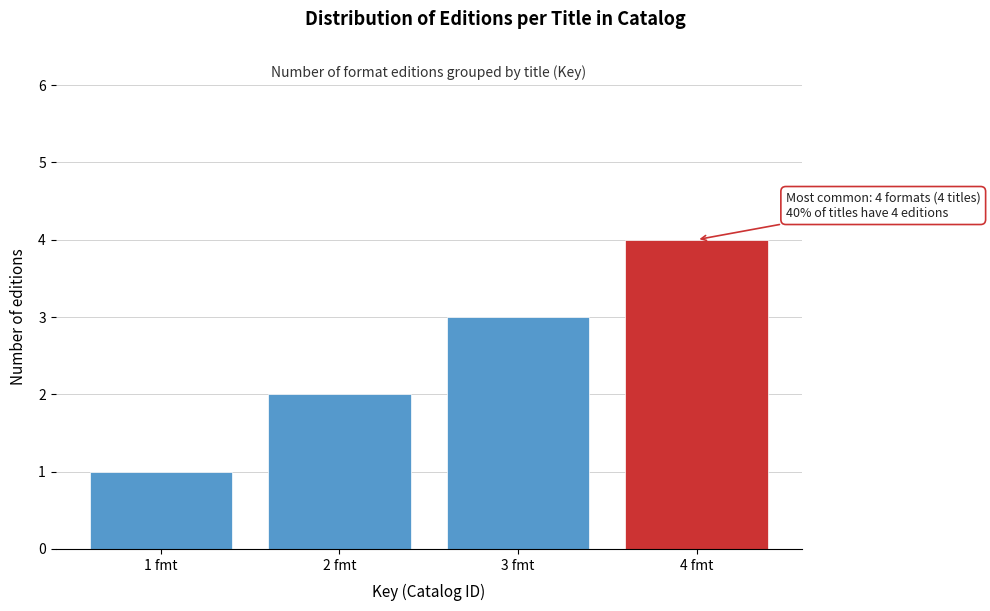

Which category has the highest value across all series?

4 fmt